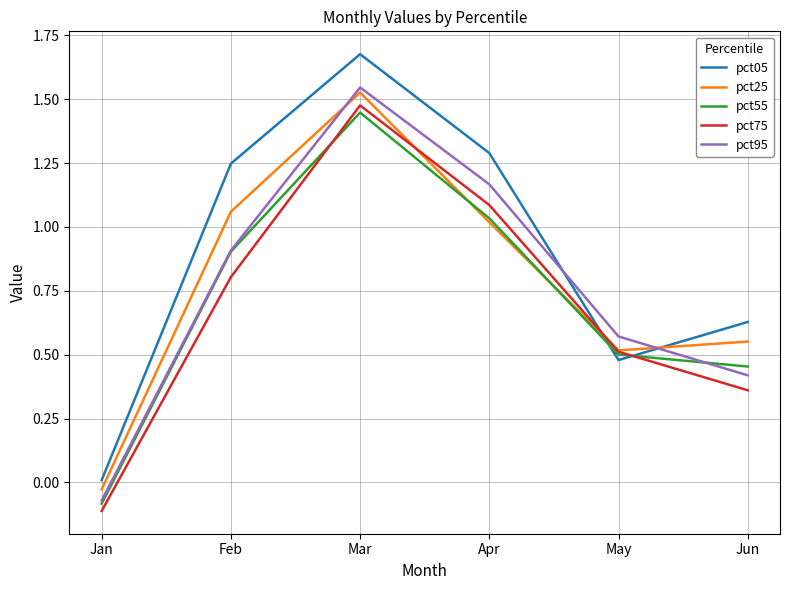

Which series has the widest spread of values?

pct05